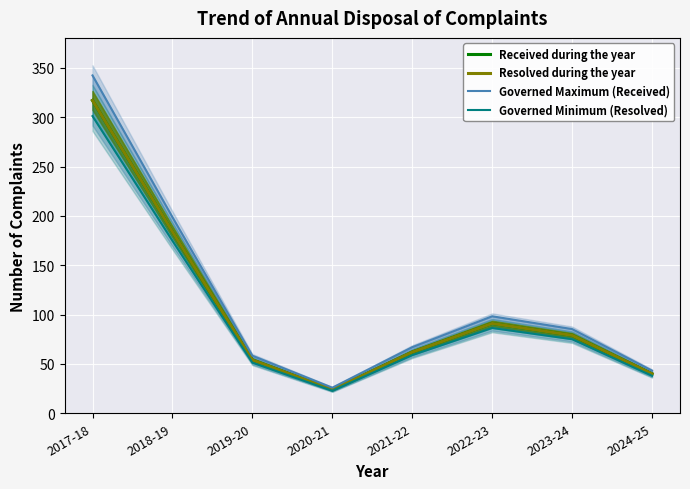

Which category has the lowest value in the Governed Minimum (Resolved) series?

2020-21